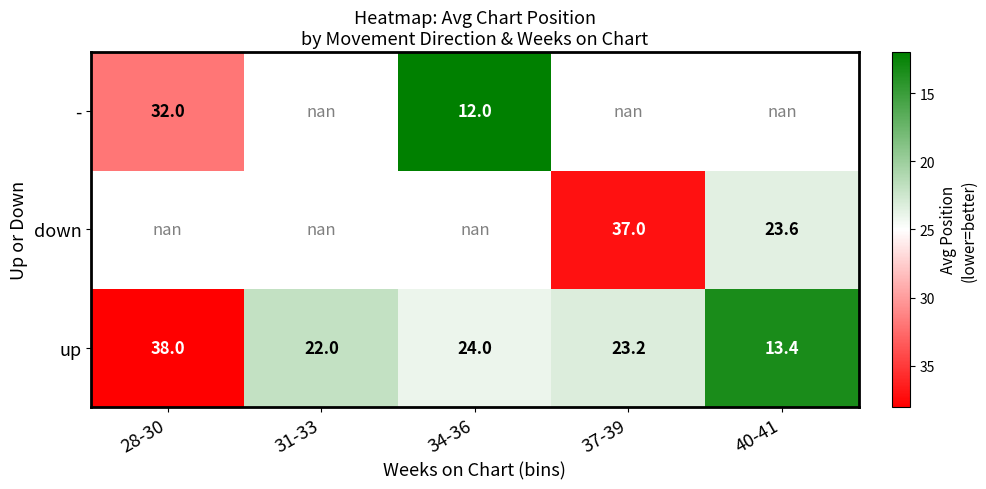

The - series shows 12.0 at 34-36. True or false?

True